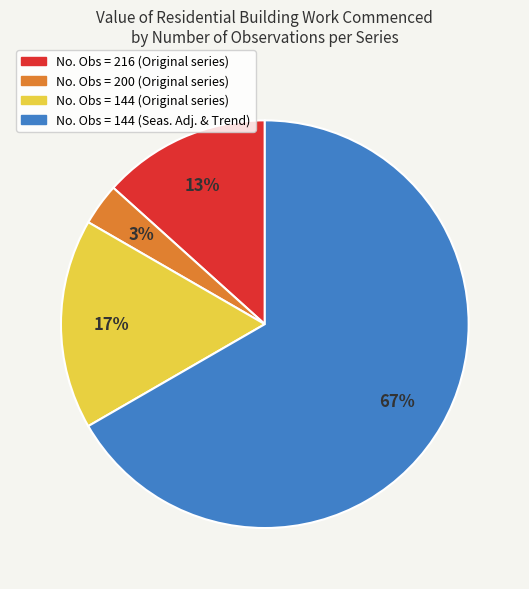

How many segments does this pie chart have?

4